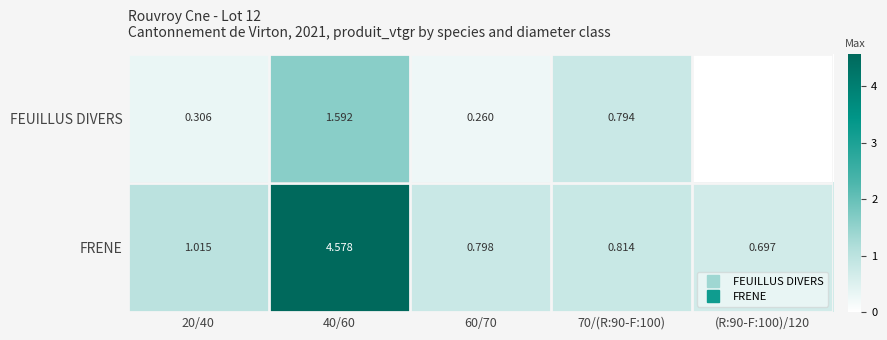

How many distinct data groups are displayed?

2